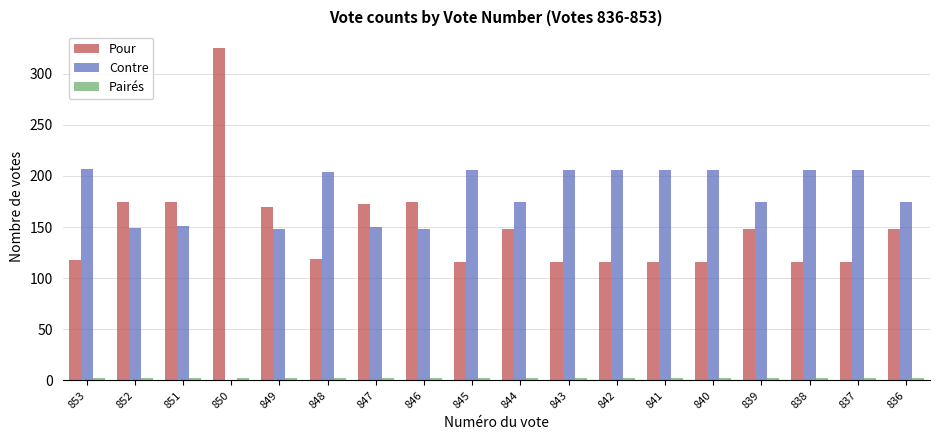

True or false: Contre has a value of 284 at 853.

False